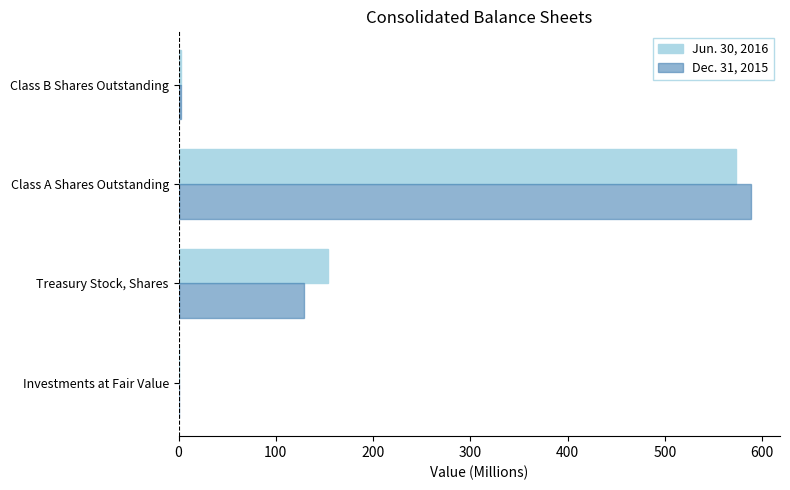

Count the number of data series in this chart.

2